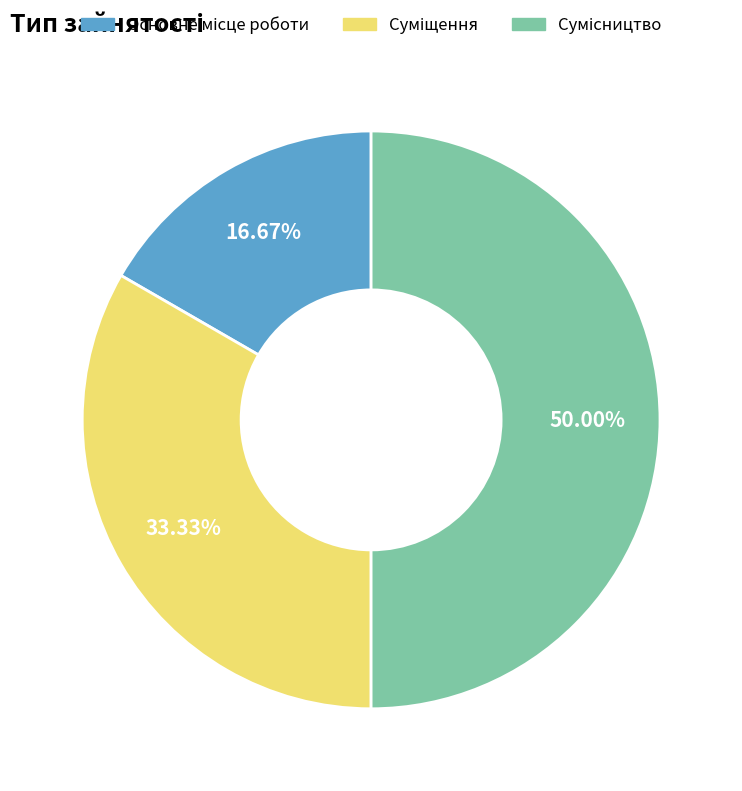

The Сумісництво slice represents 45% of the pie. True or false?

False